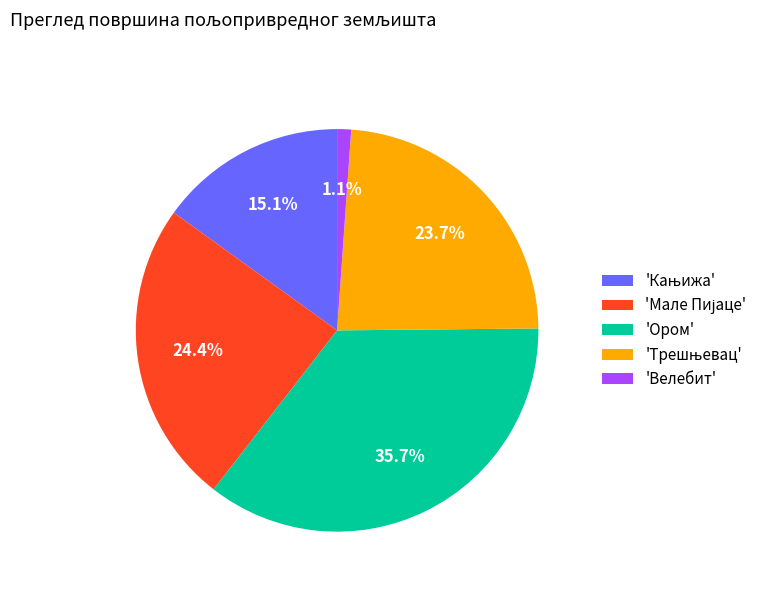

How many segments does this pie chart have?

5